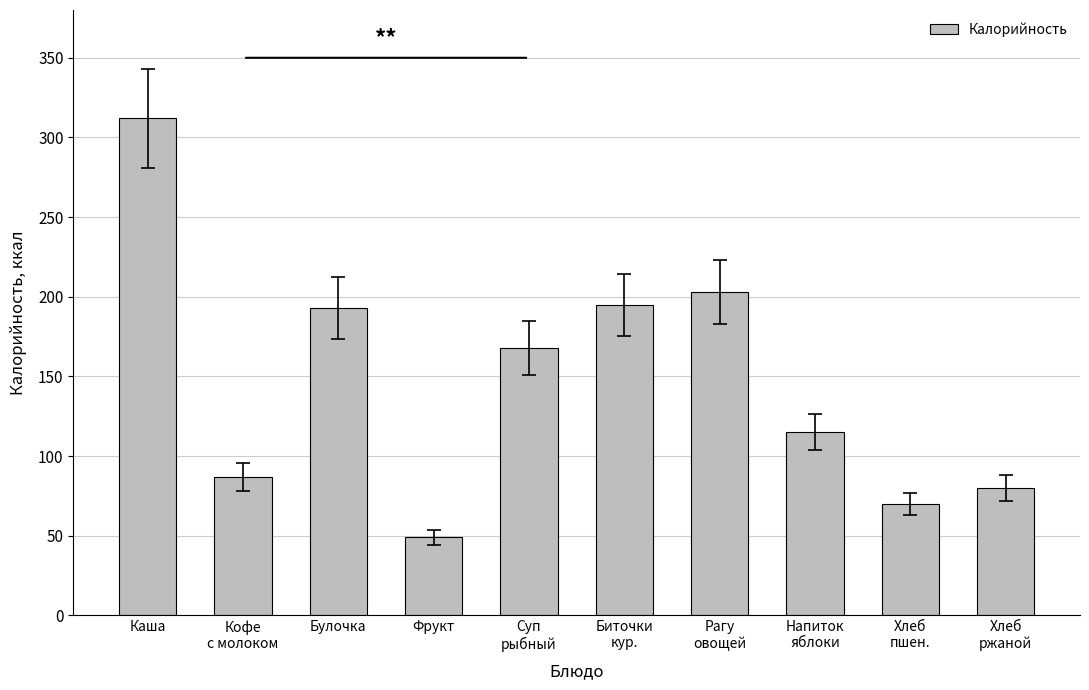

True or false: the data shows 115 at Напиток
яблоки.

True